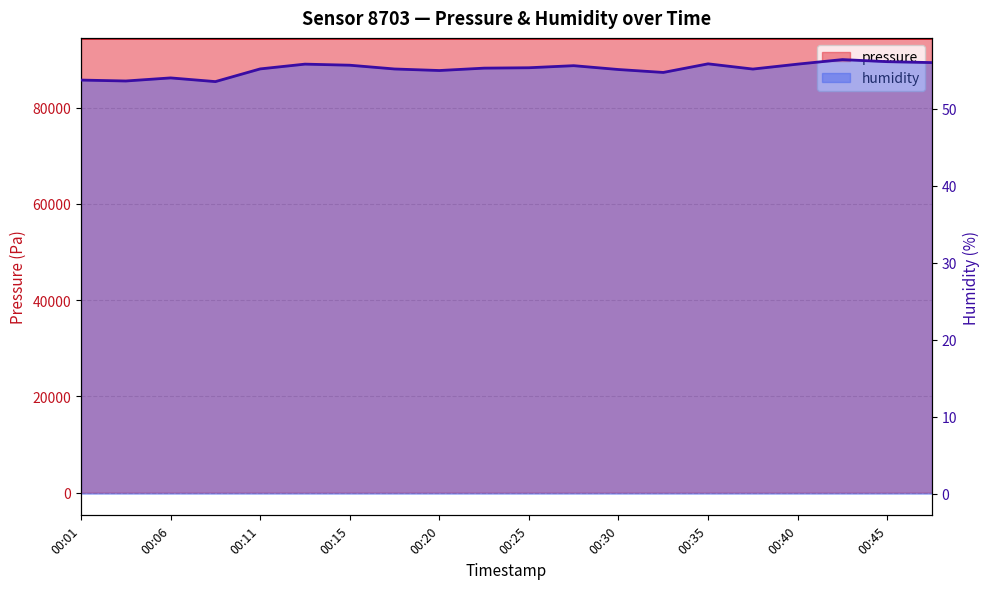

What is the difference between the humidity values at 00:01 and 00:40?

2.1